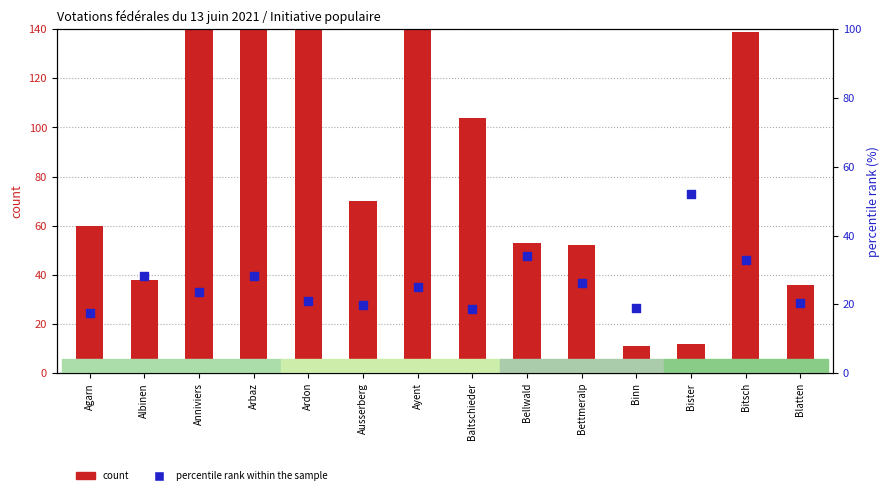

Which series contains the lowest Y value?

count